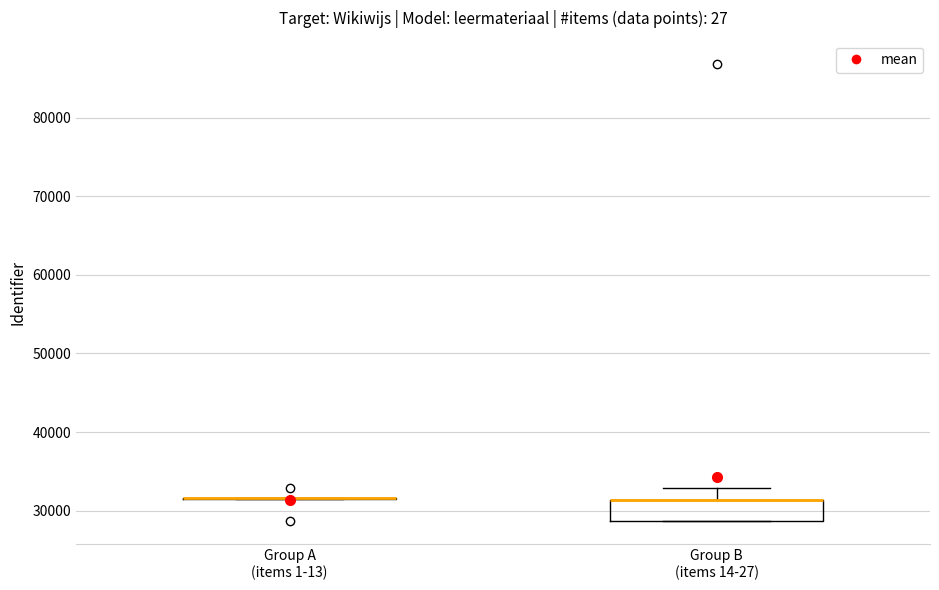

Reading left to right, read every box against the y-axis: the position of its median line, the range the box covers, and the ends of its whiskers. The values are not printed on the chart, so give them approximately, as read against the axis.

Group A (items 1-13): box collapsed to a line at 32000, whiskers 32000 to 32000
Group B (items 14-27): median 31000 (drawn on the box's upper edge), box 29000 to 31000, whiskers 29000 to 33000